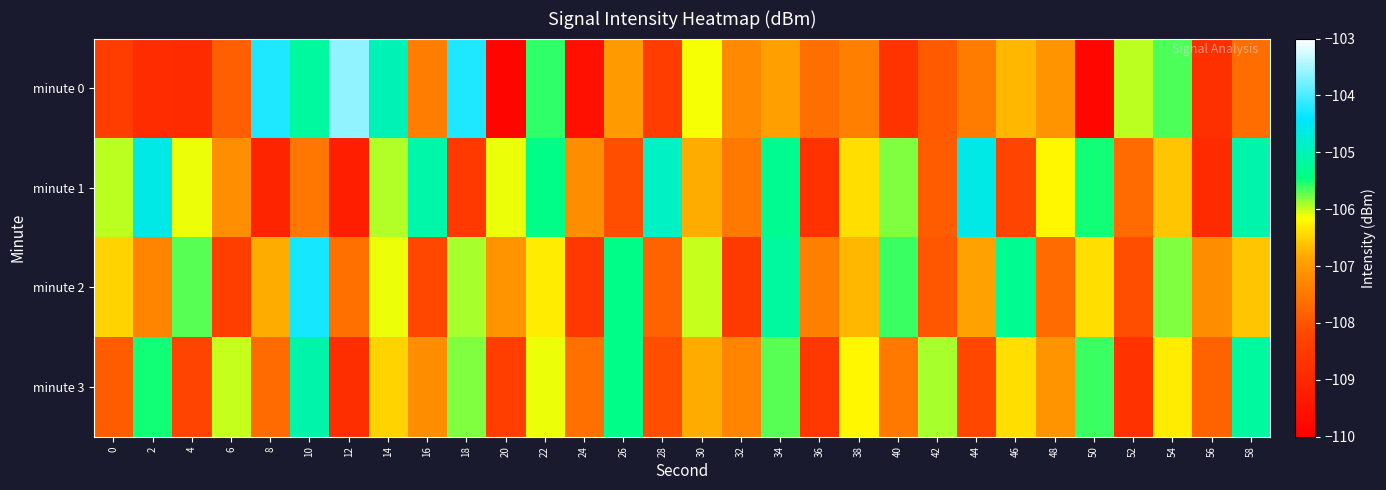

What is the greatest value displayed?

-103.6